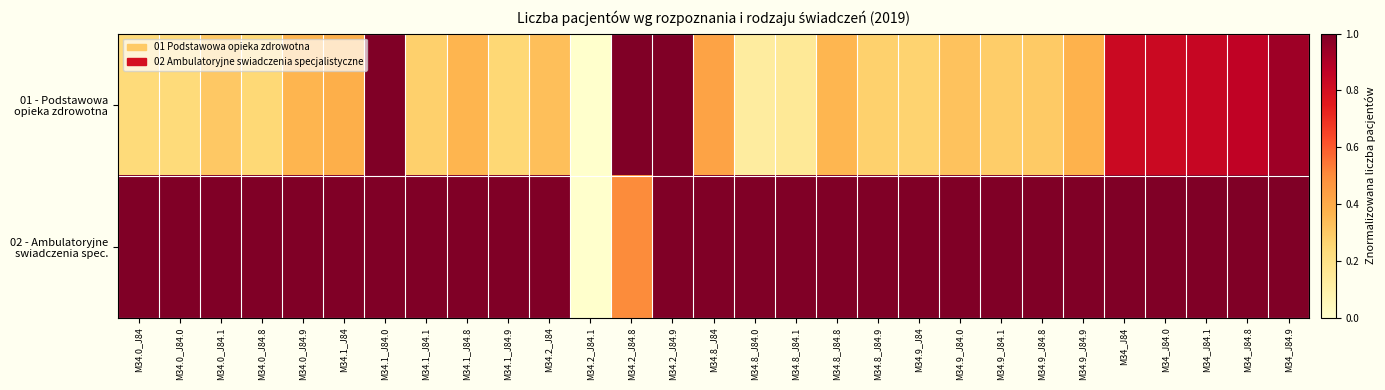

Which series has the widest spread of values?

01 - Podstawowa opieka zdrowotna